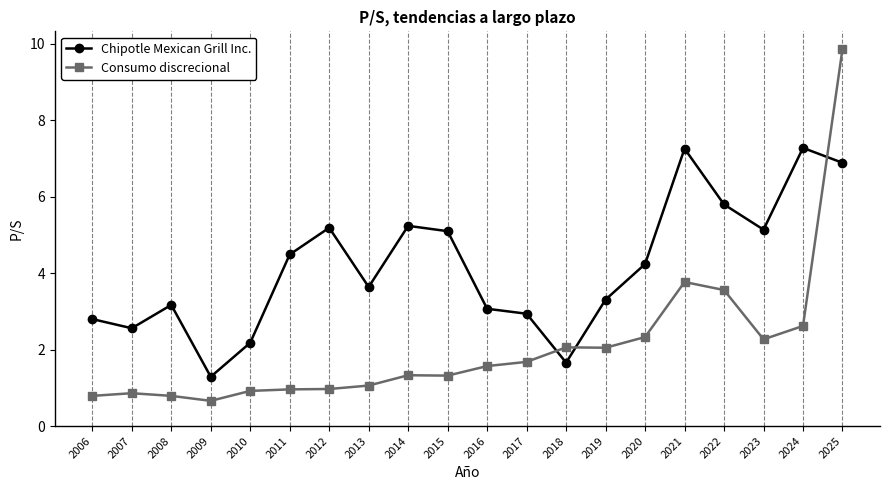

What is the total value across all series at 2018?

3.7